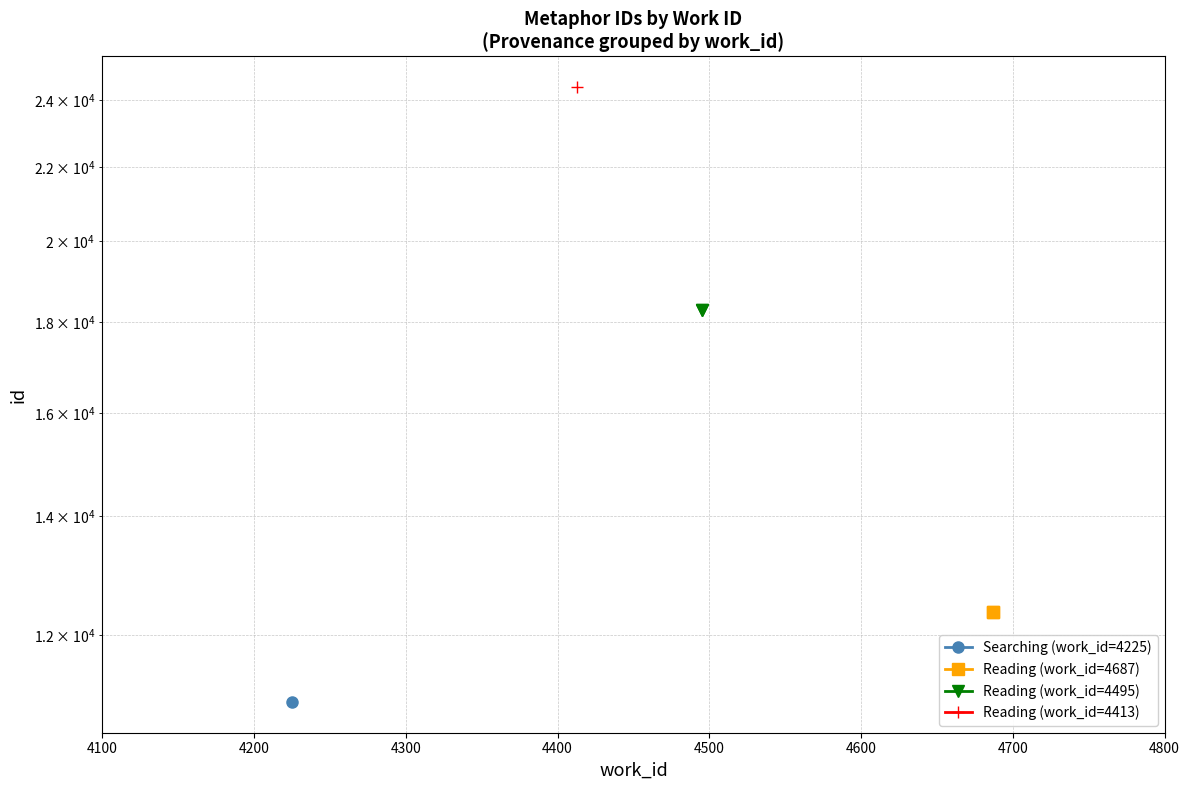

Which series has the largest range (max minus min)?

Reading (work_id=4687)